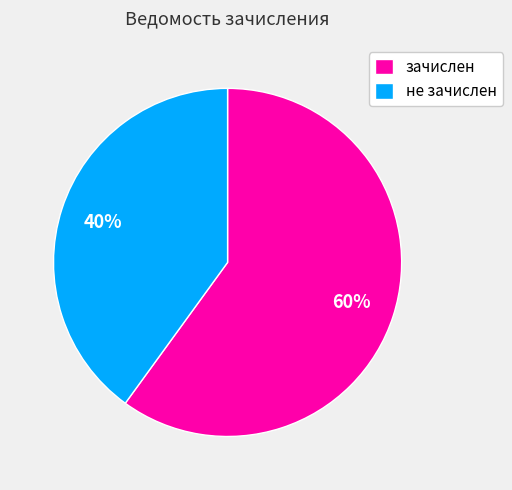

To the nearest percent, what is the average slice percentage?

50%